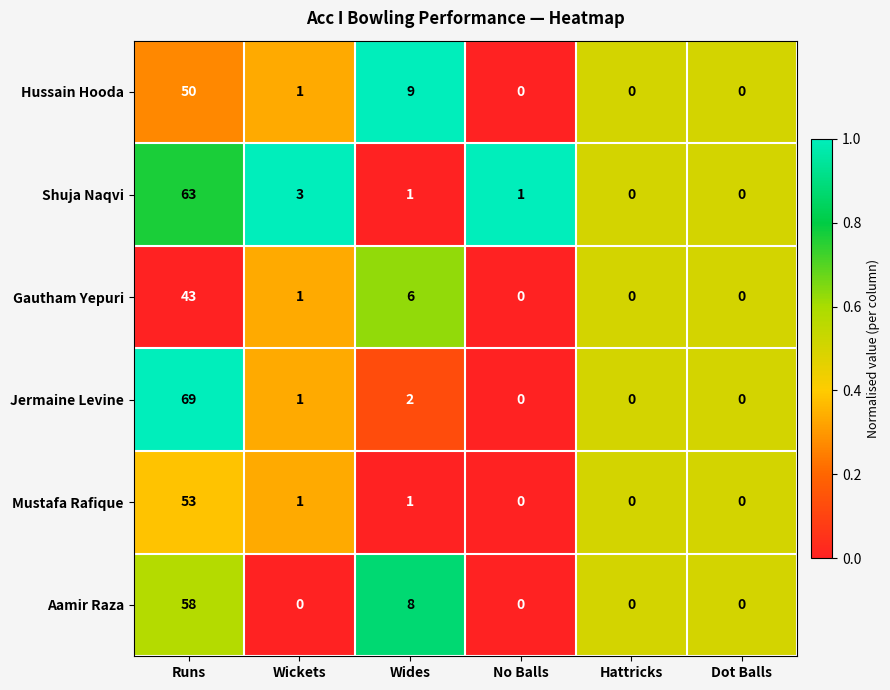

What is the greatest value displayed?

69